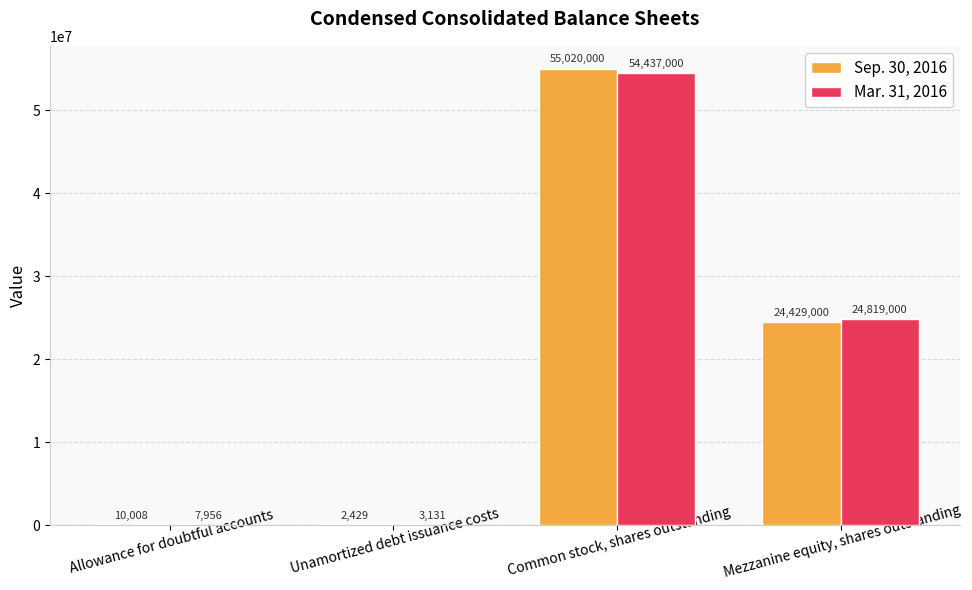

Which series has the largest range (max minus min)?

Sep. 30, 2016